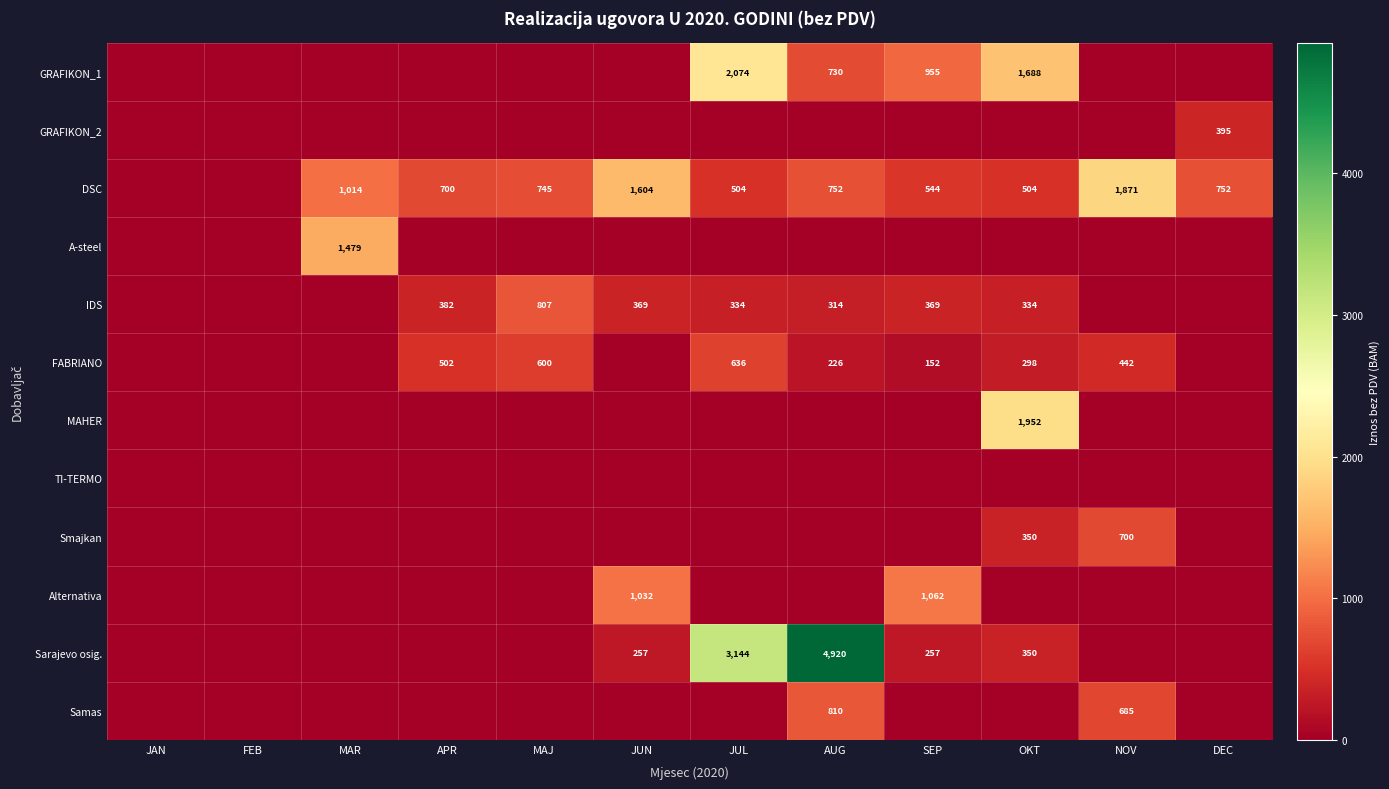

What is the difference between the IDS values at APR and JUL?

48